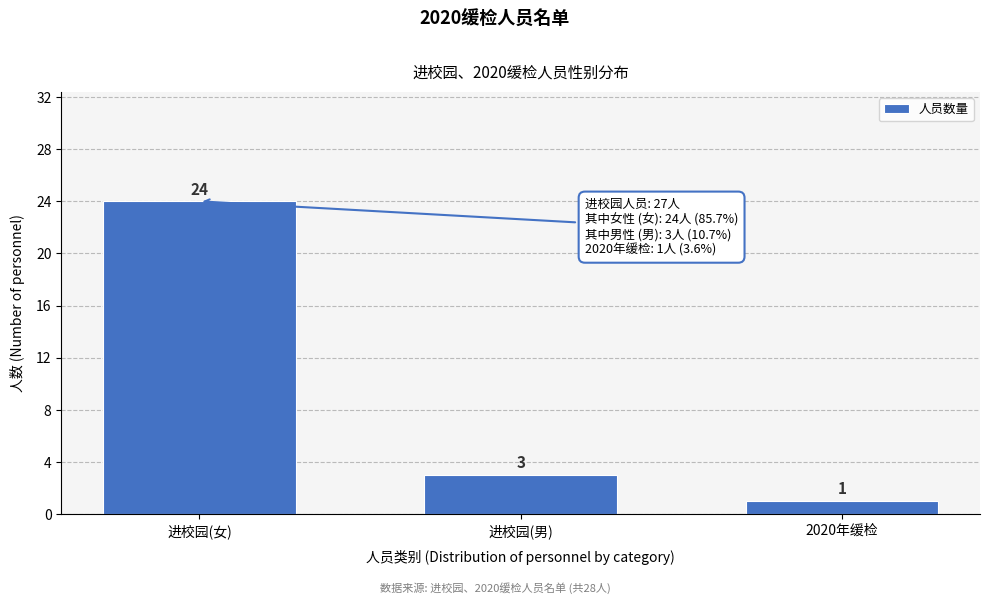

Reading left to right, transcribe all the data shown in this chart.

进校园(女)=24	进校园(男)=3	2020年缓检=1